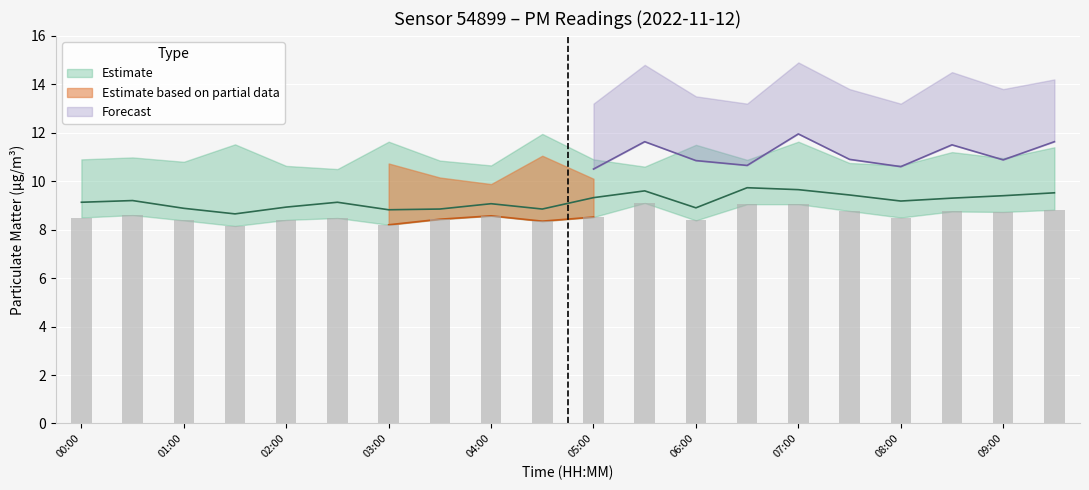

True or false: forecast_upper has a value of 19.1 at 00:00.

False